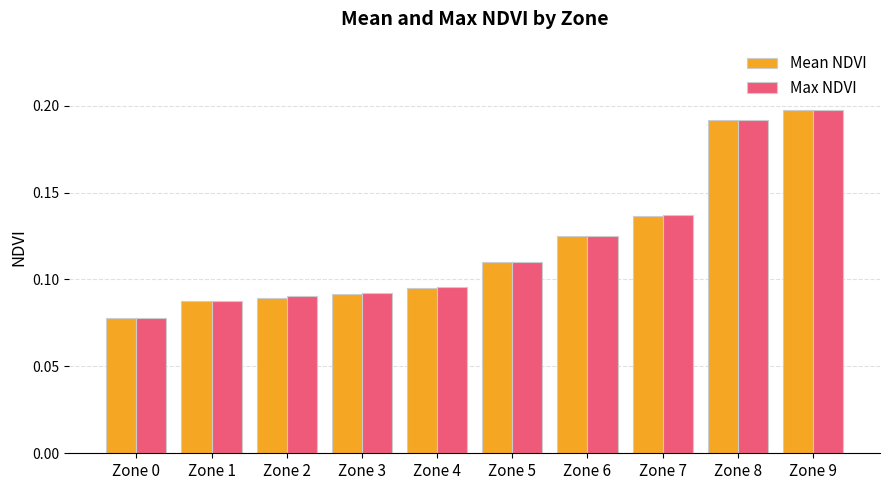

Which category has the highest value across all series?

Zone 9